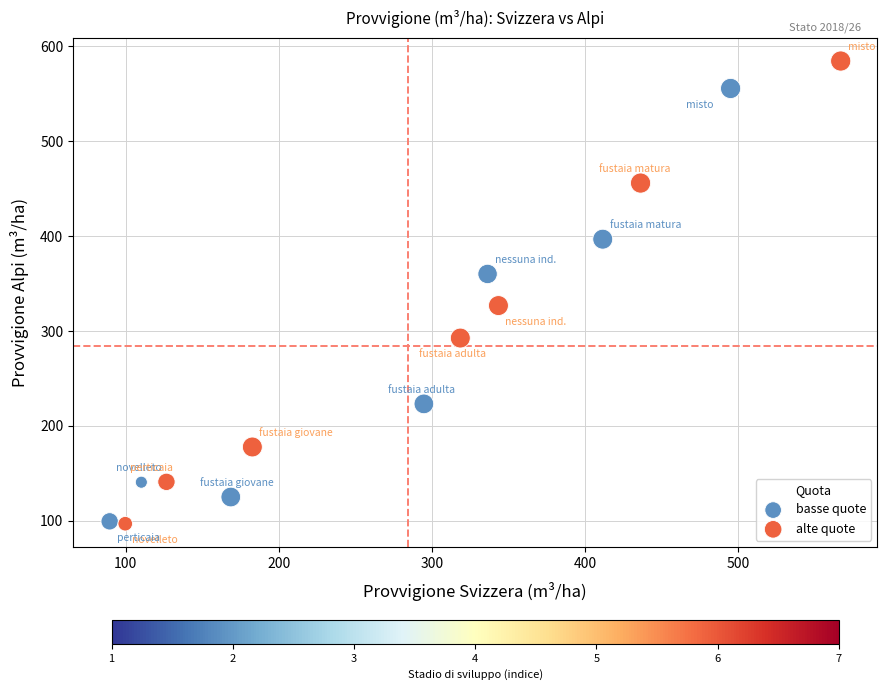

Which series reaches the maximum Y coordinate?

alte quote